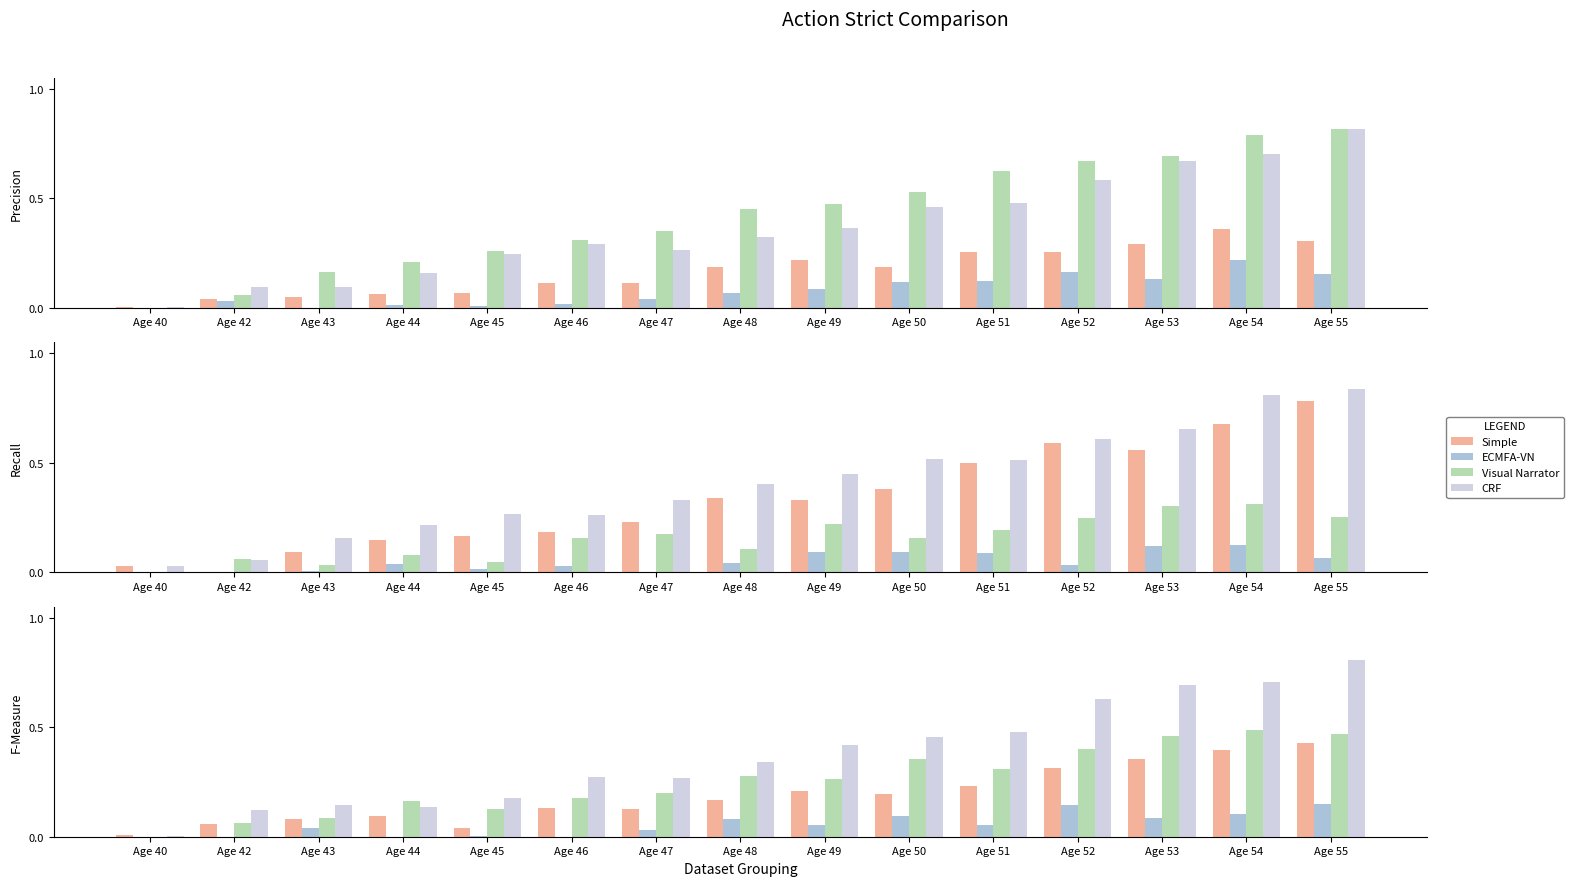

What is the sum of all Simple values?

2.8